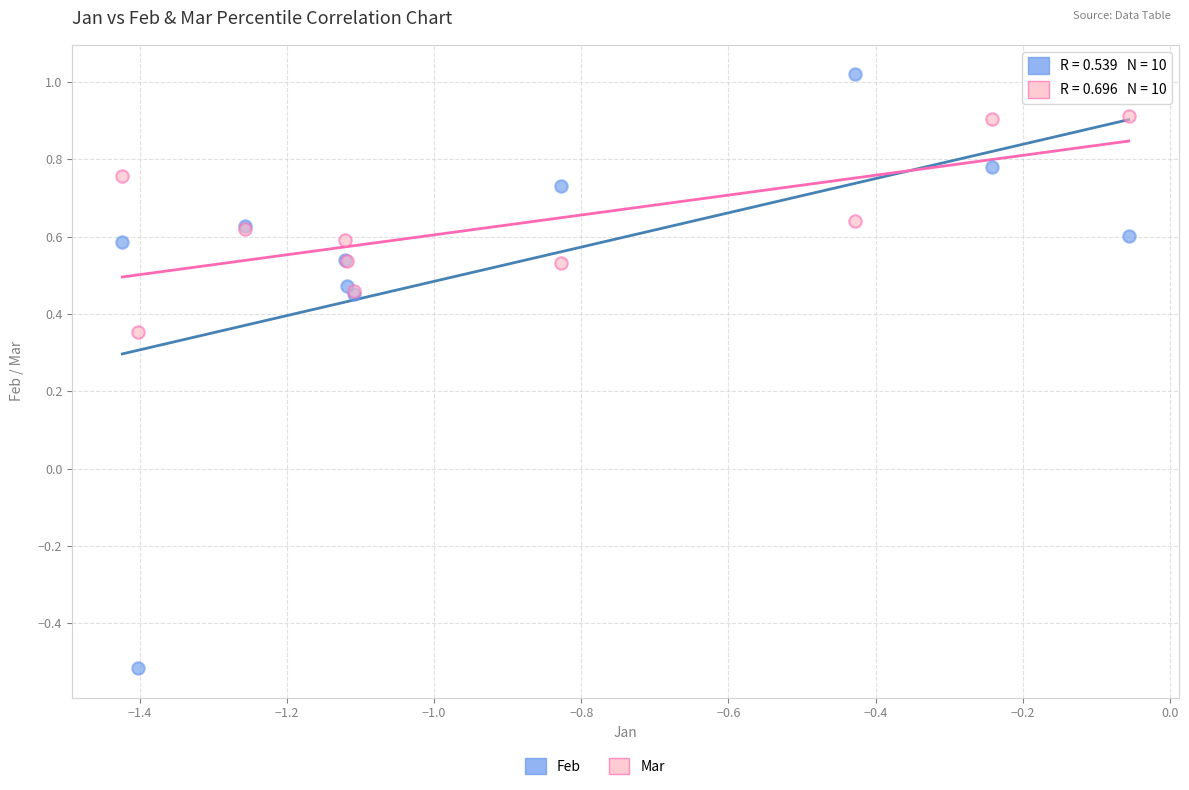

Which series reaches the maximum Y coordinate?

Feb